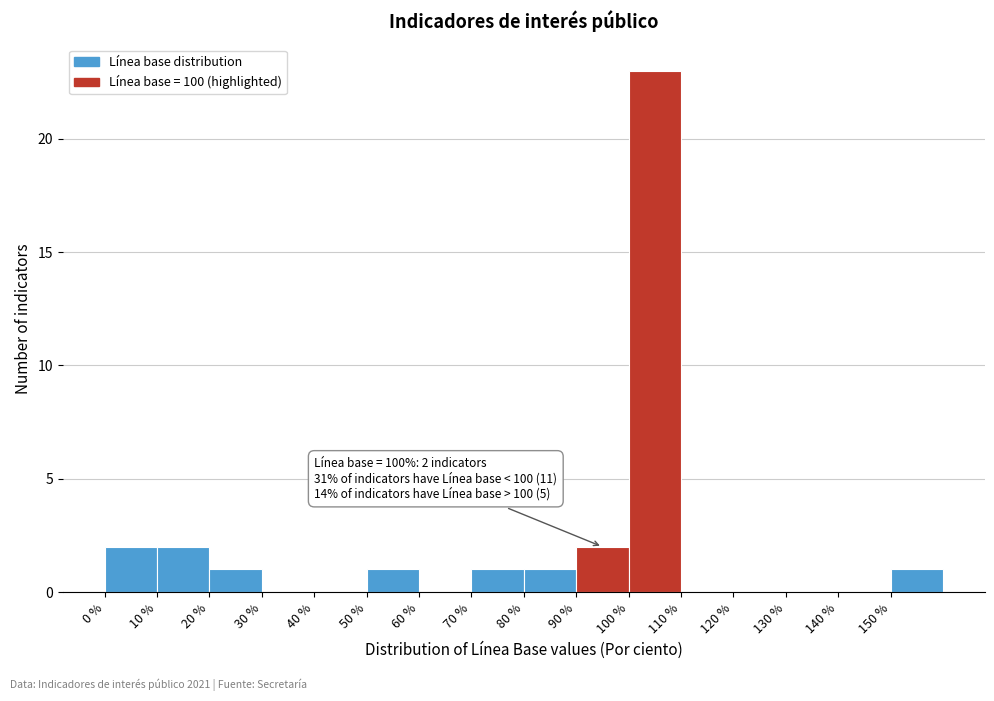

Over which range of the x-axis is the bar tallest?

100 to 110